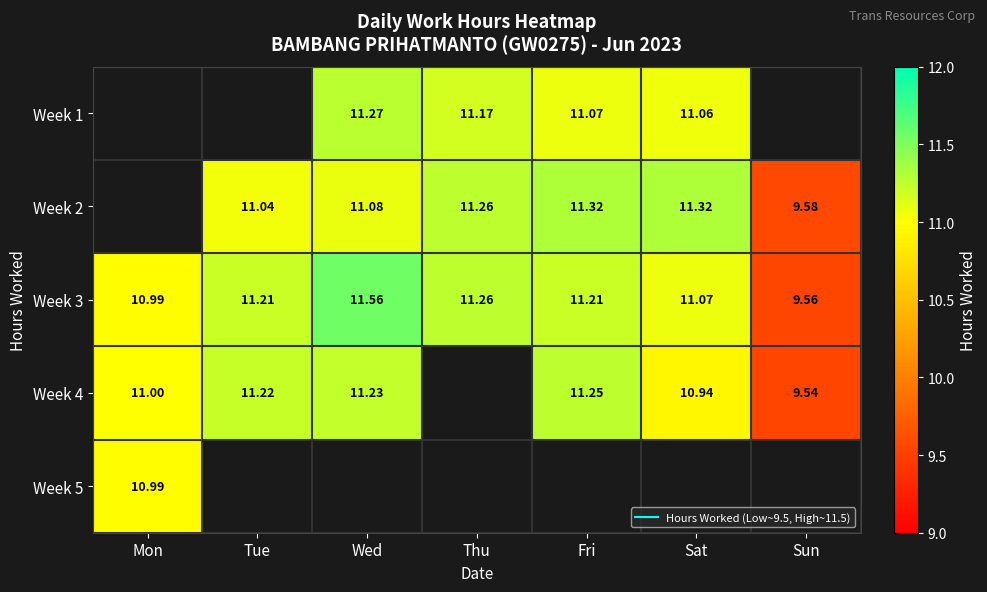

Rank the series by their maximum value, from lowest to highest.

Week 5, Week 4, Week 1, Week 2, Week 3